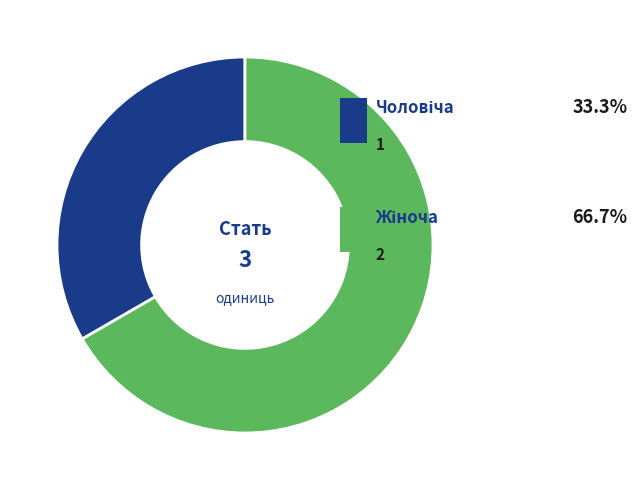

Does any single category account for the majority?

Yes